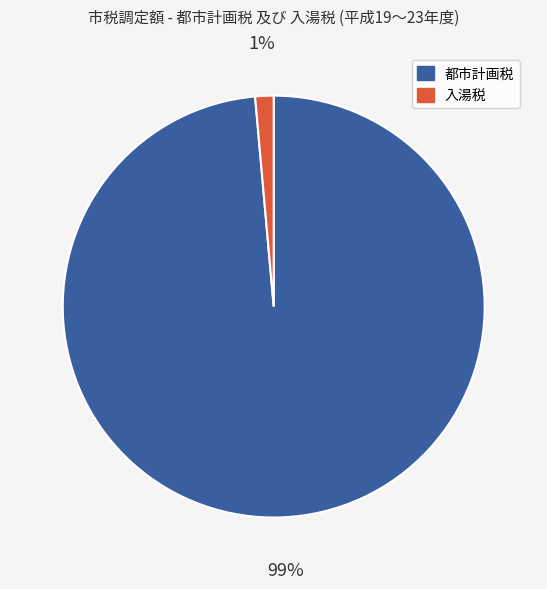

Is there a majority slice in this chart?

Yes